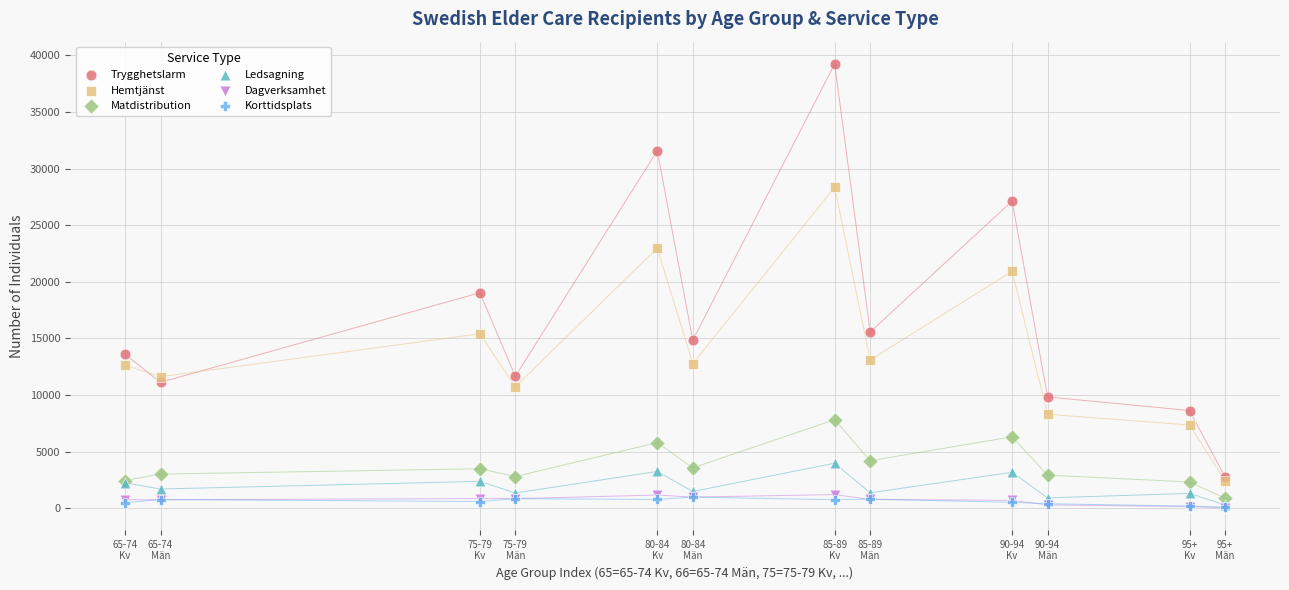

Across all series, what Y value is closest to 19655?

19040